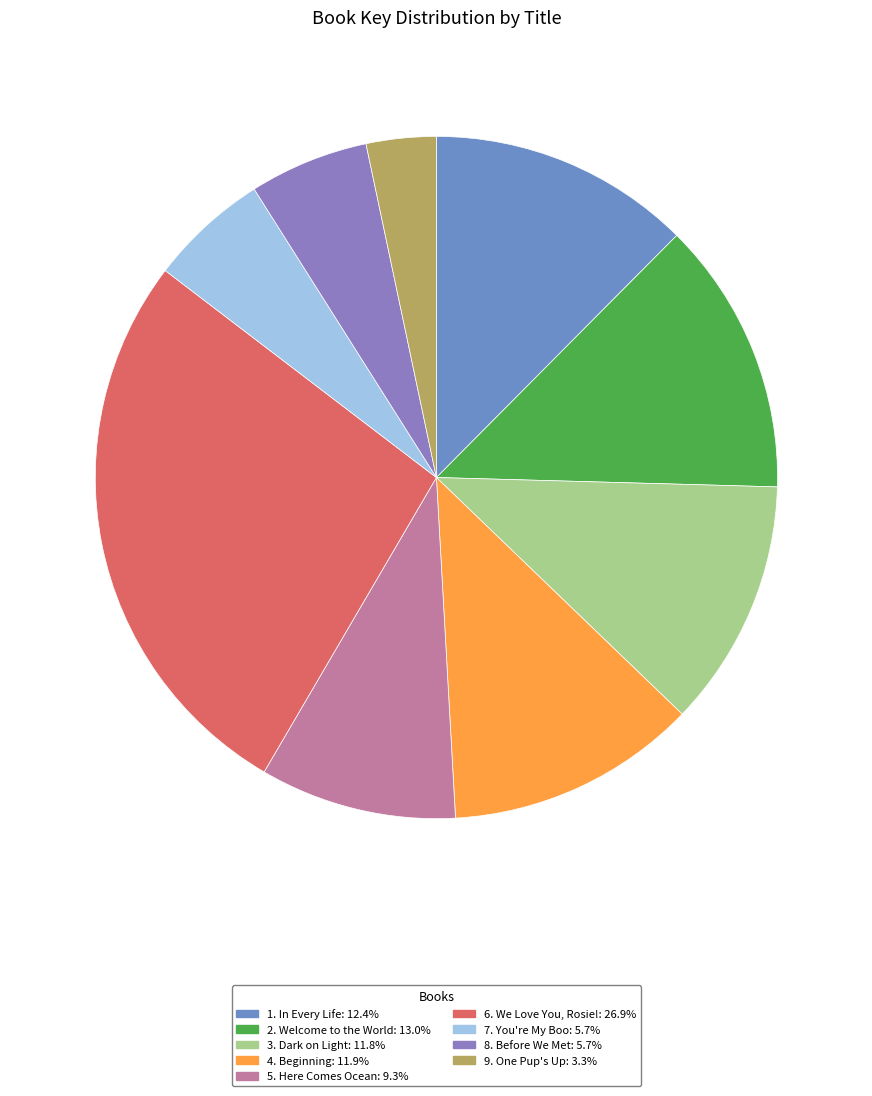

Is there any slice that represents more than half of the pie?

No